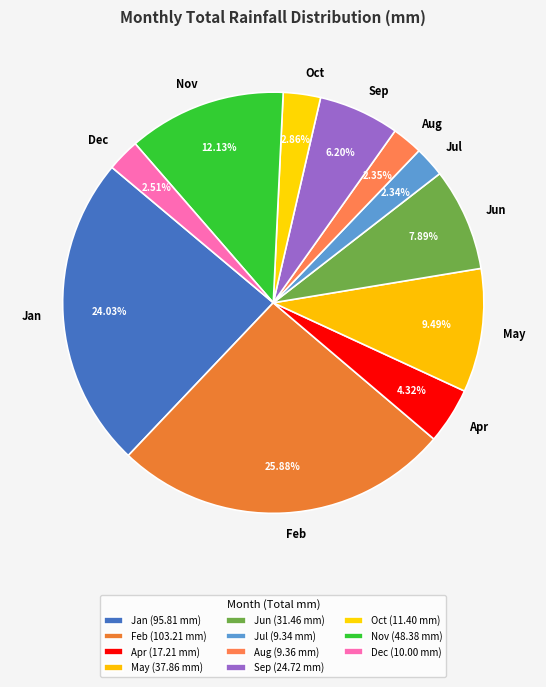

Does May account for over 50% of the chart?

No